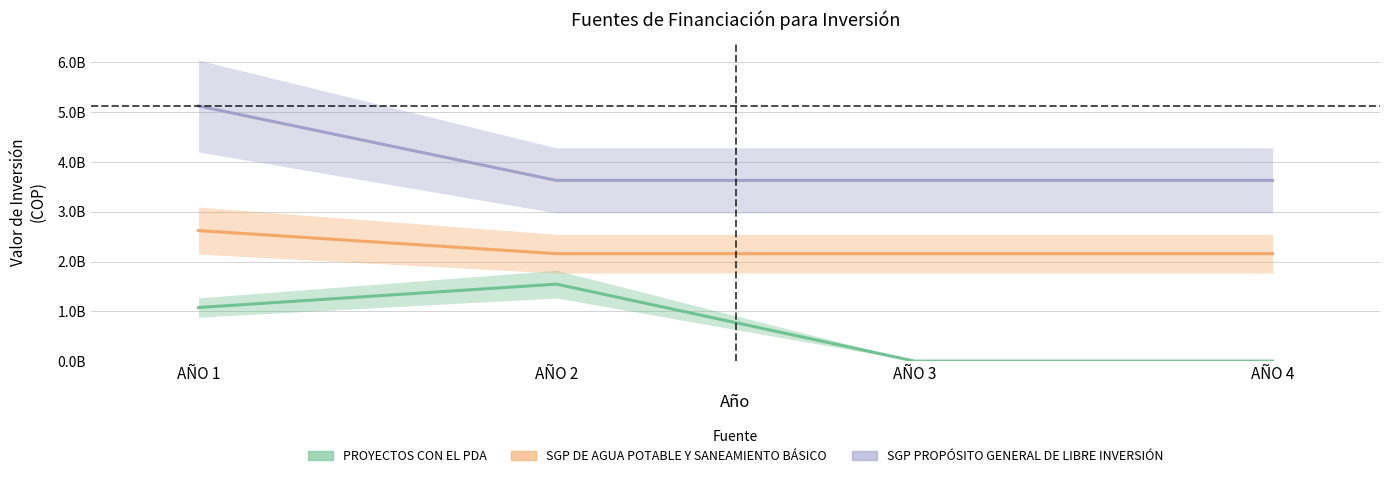

Where does the PROYECTOS CON EL PDA series first go above 1075954956?

AÑO 2